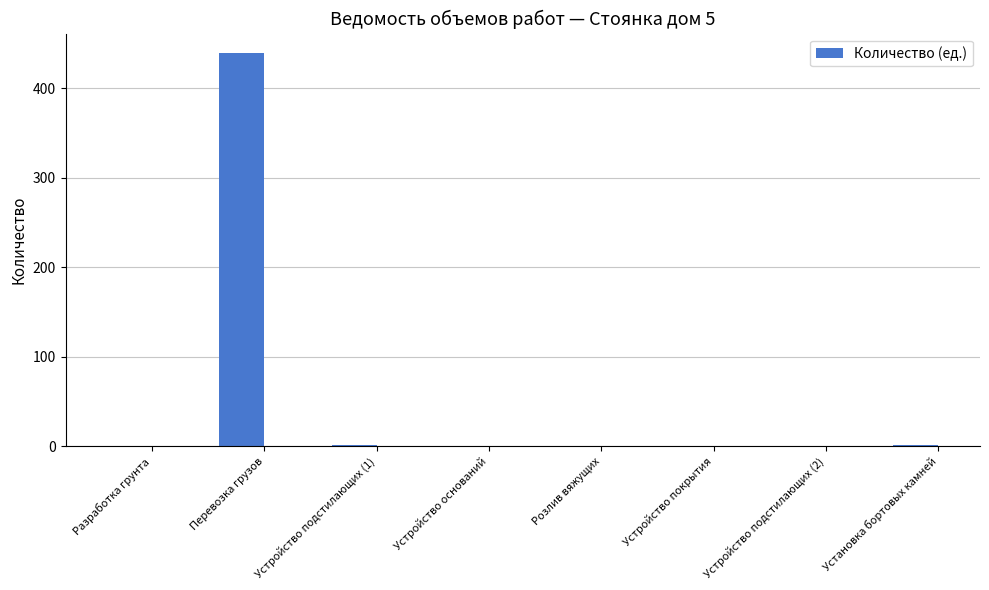

Are the bars horizontal?

No